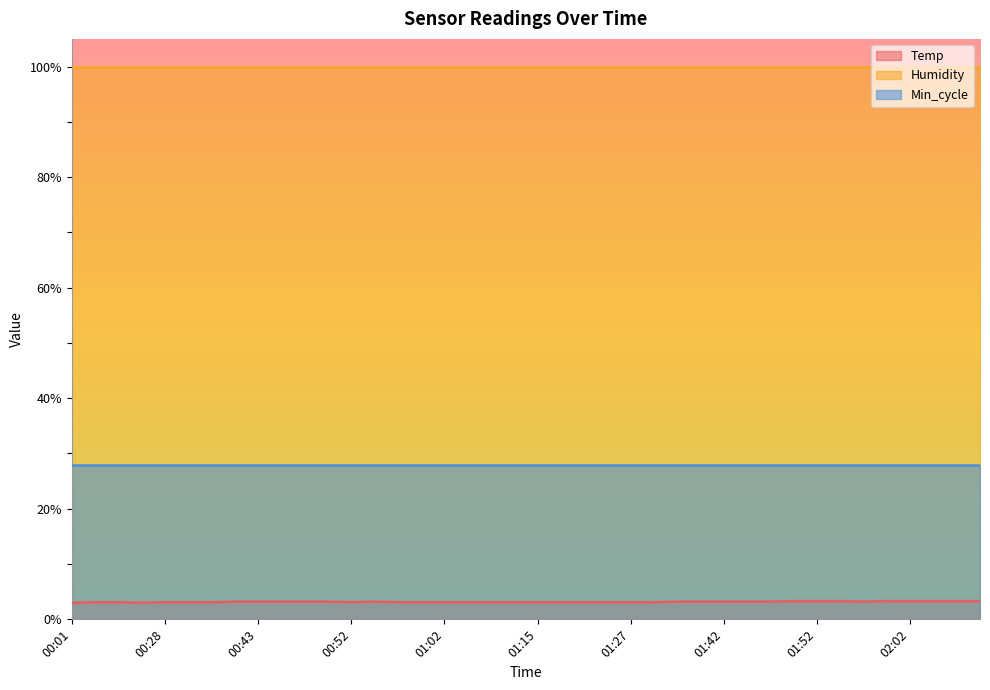

Is it true that Temp equals 3.2 at 01:42?

True